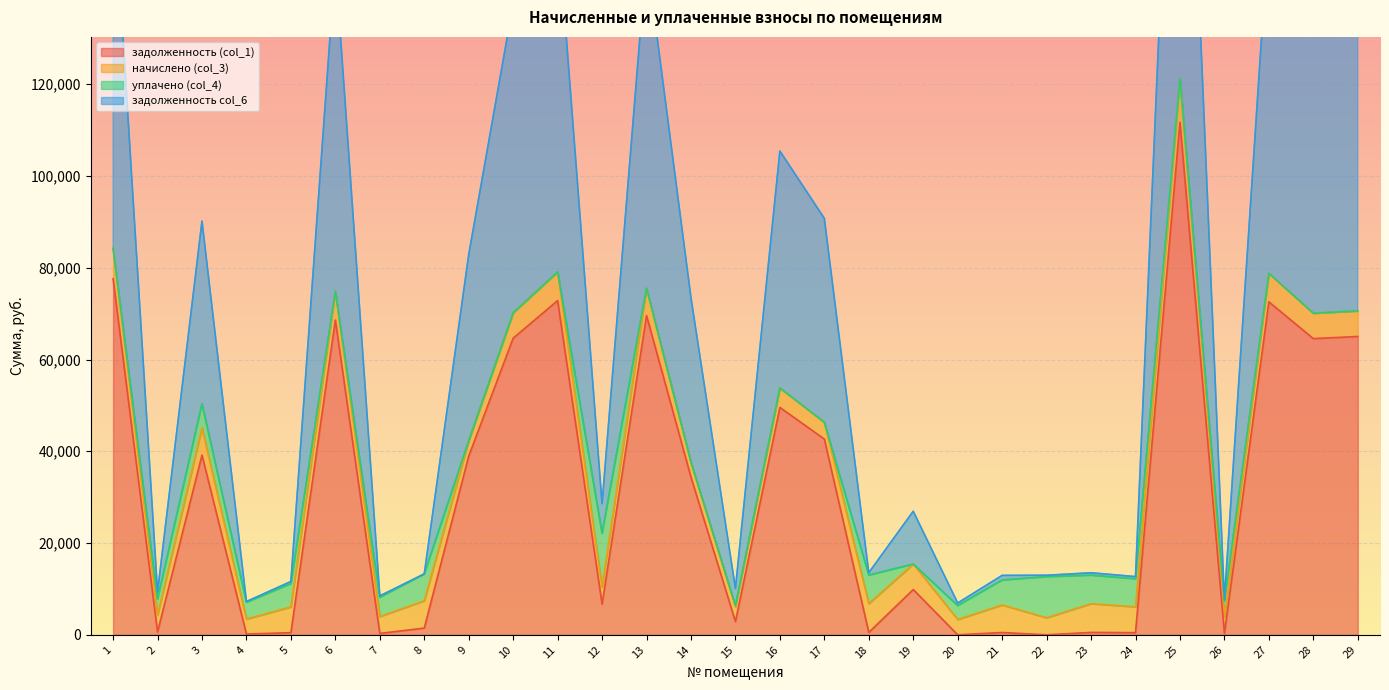

Where does the задолженность (col_1) series first go above 9865?

1